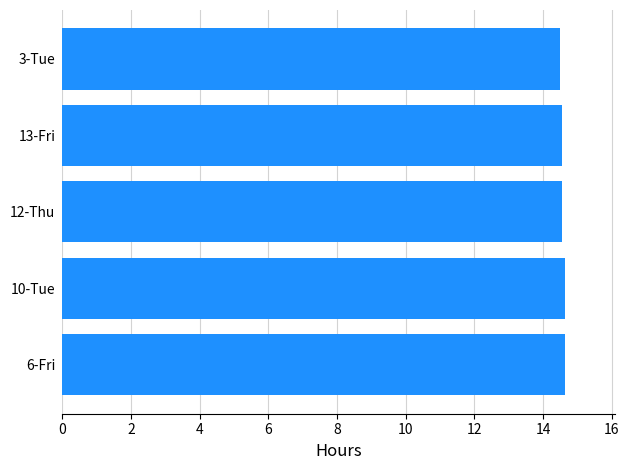

What is the minimum value shown in the chart?

14.5